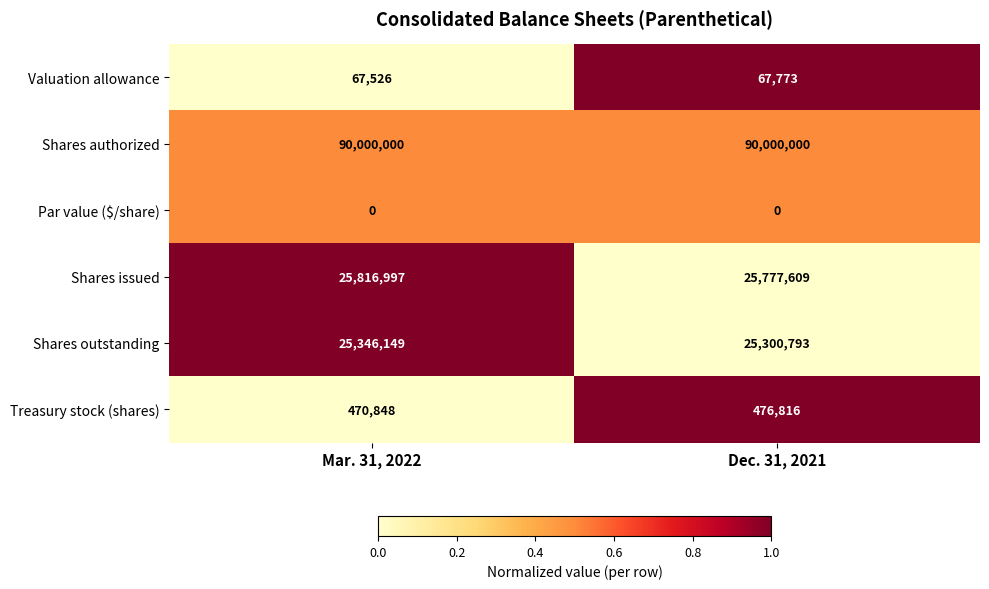

Reading left to right, transcribe all the data shown in this chart.

Valuation allowance: 67526	67773
Shares authorized: 90000000	90000000
Par value ($/share): 0	0
Shares issued: 25816997	25777609
Shares outstanding: 25346149	25300793
Treasury stock (shares): 470848	476816